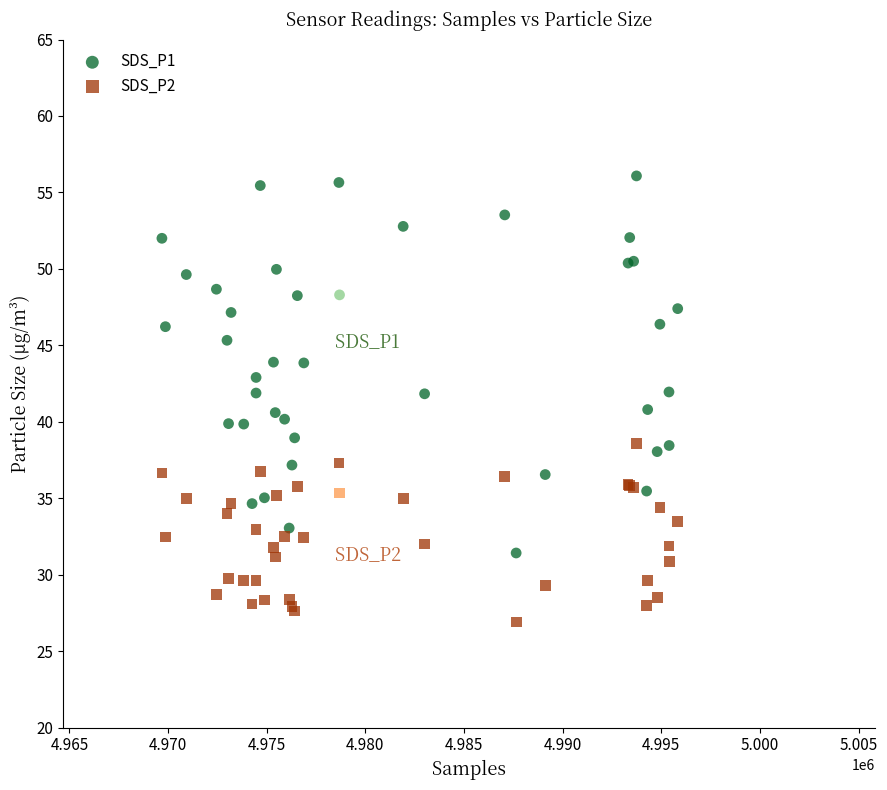

Which series contains the lowest Y value?

SDS_P2